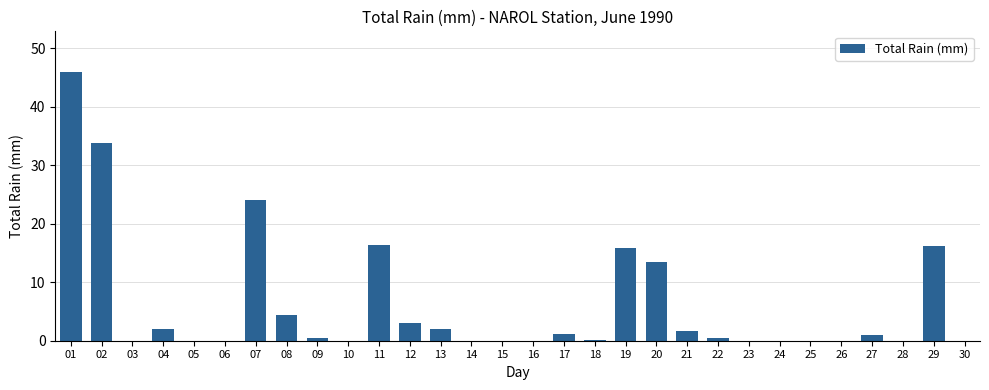

What is the greatest value displayed?

46.0